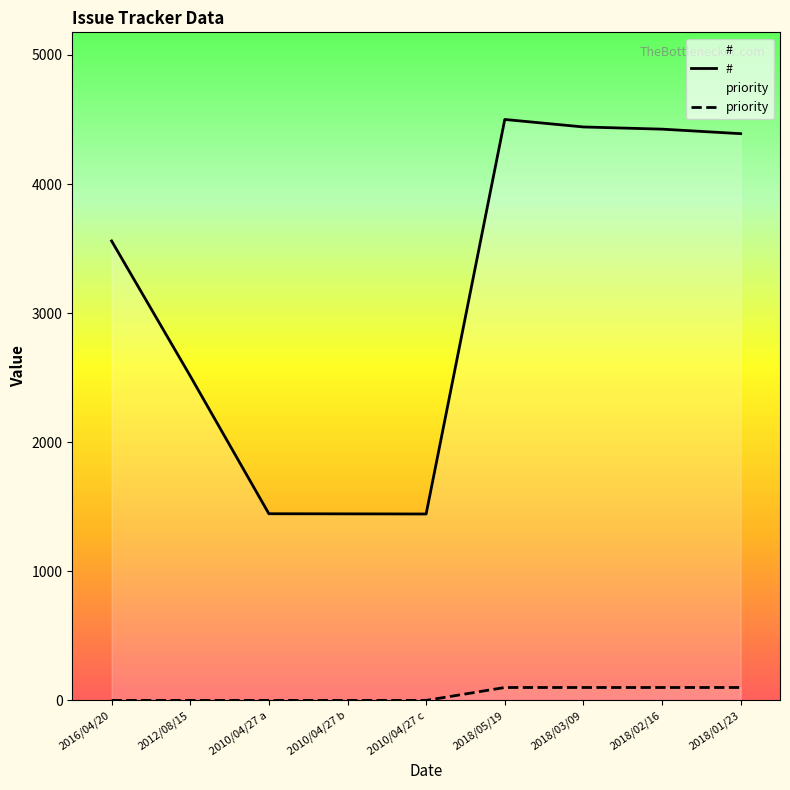

At which category does the chart reach its minimum across all series?

2016/04/20